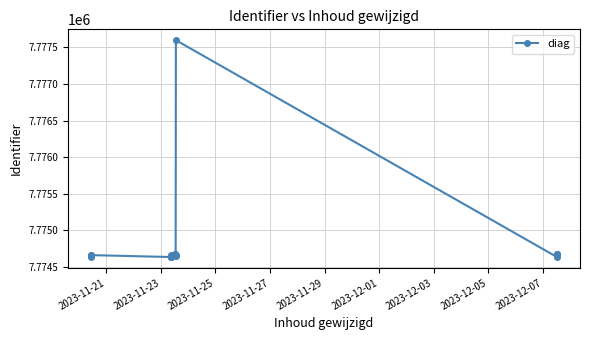

What is the maximum value shown in the chart?

7777600